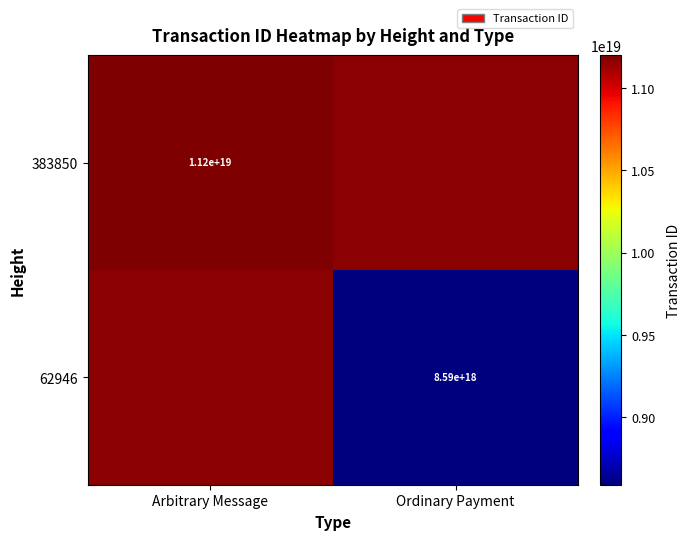

Is it true that 383850 equals 3524514576490661888 at Arbitrary Message?

False